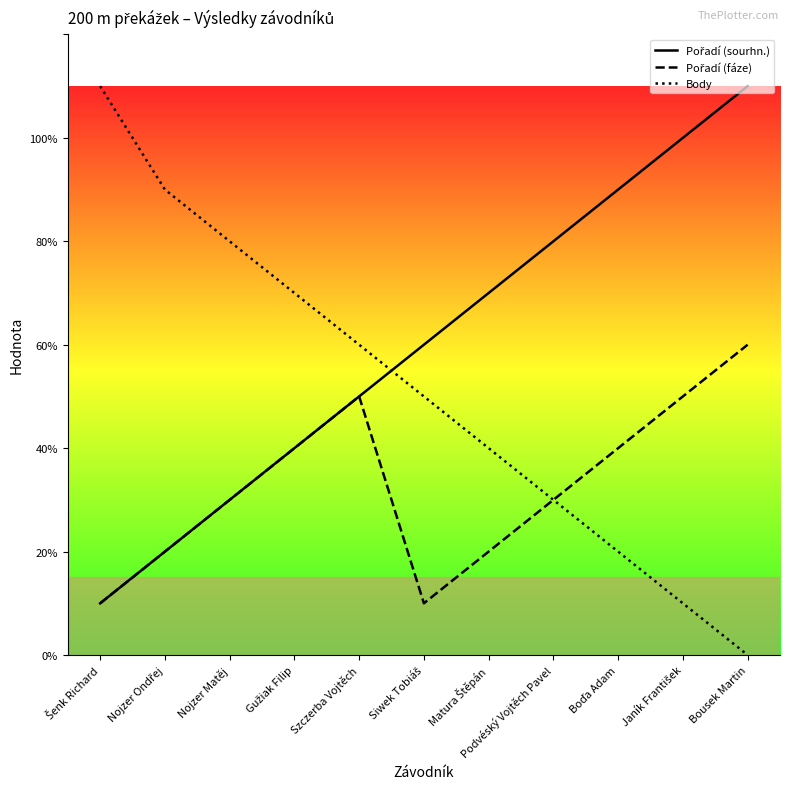

What are all the series names shown in the legend?

Pořadí (sourhn.), Pořadí (fáze), Body